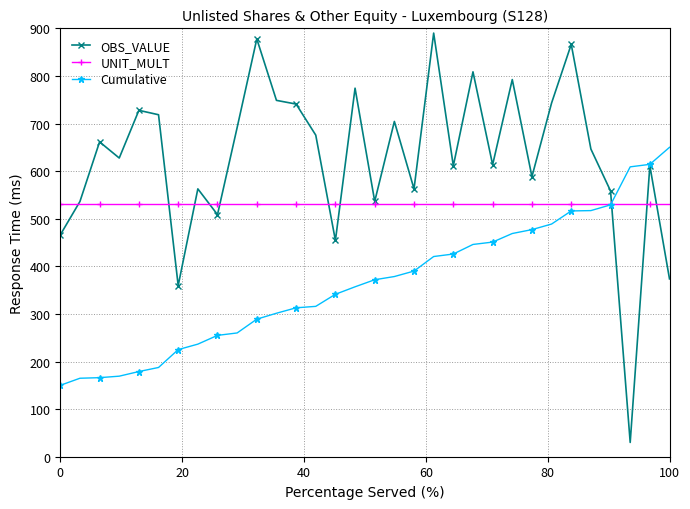

What is the minimum value shown in the chart?

30.0